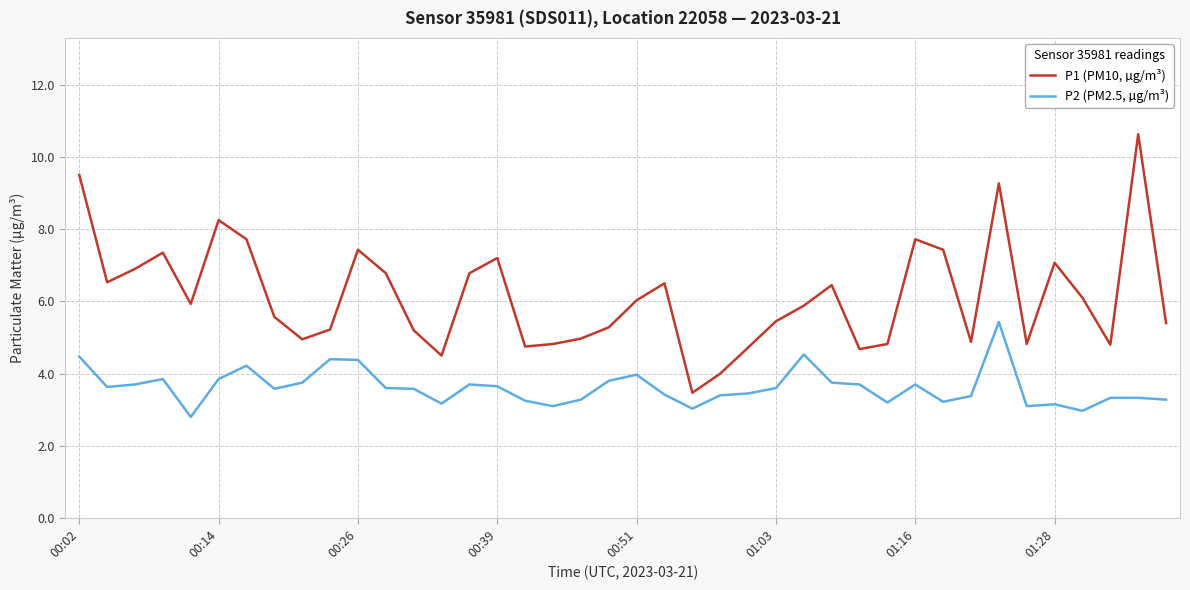

Which series has the widest spread of values?

P1 (PM10, µg/m³)